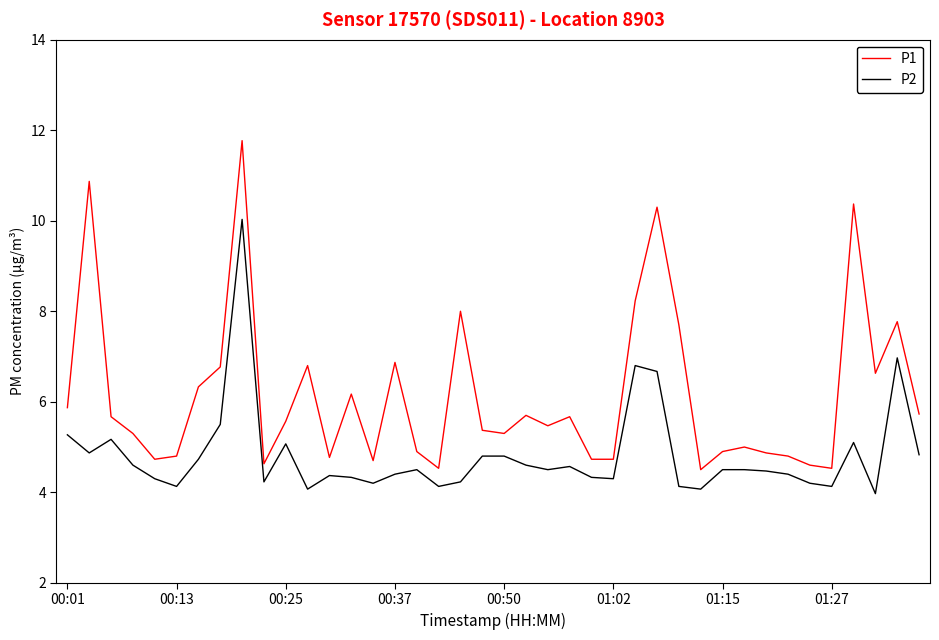

Does the chart display data point markers on the line(s)?

No